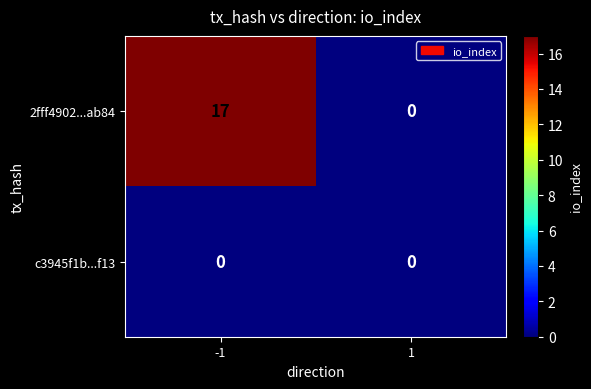

How many series are shown in this chart?

2